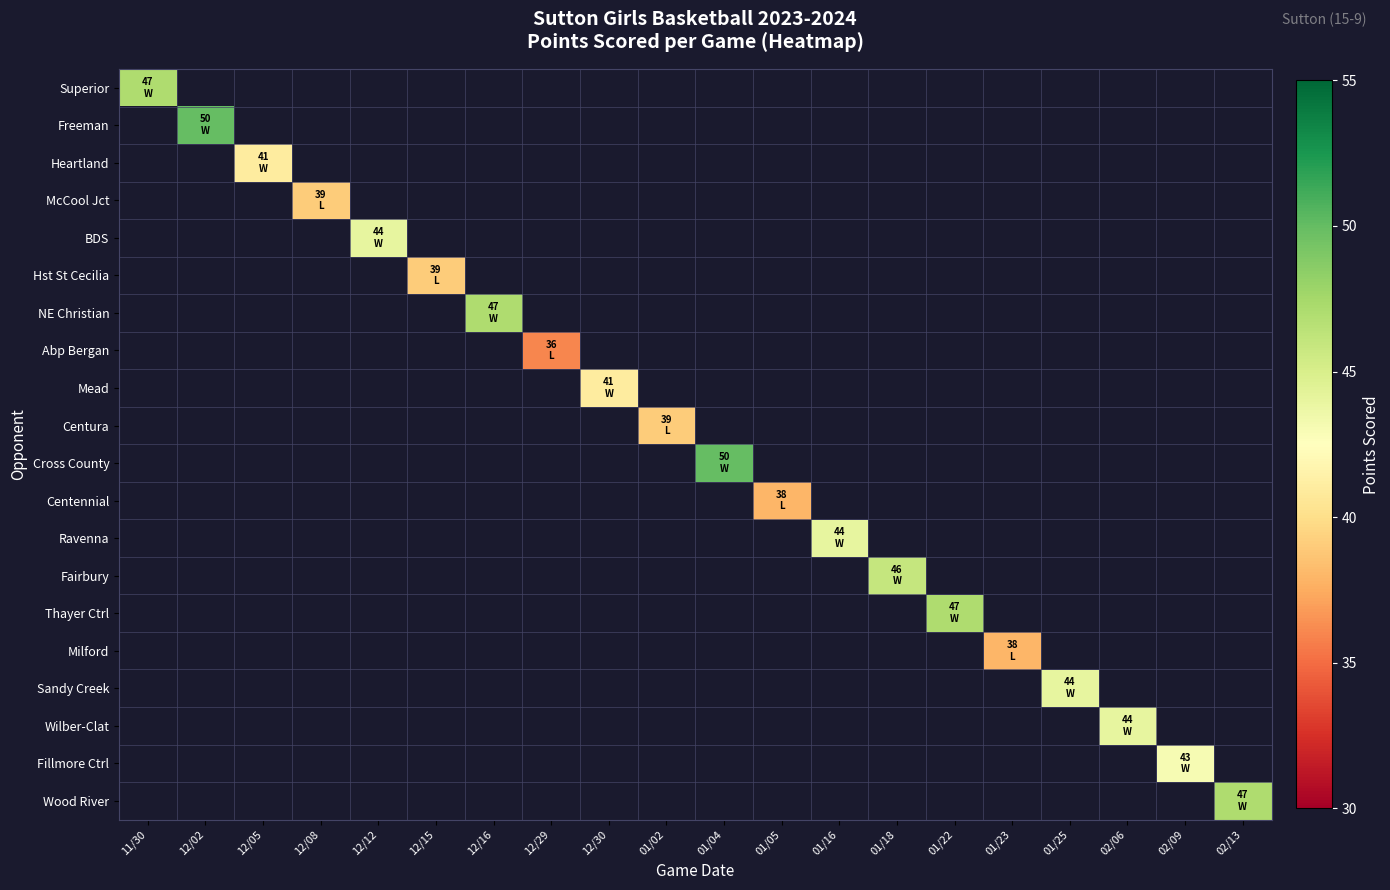

How many series are shown in this chart?

20